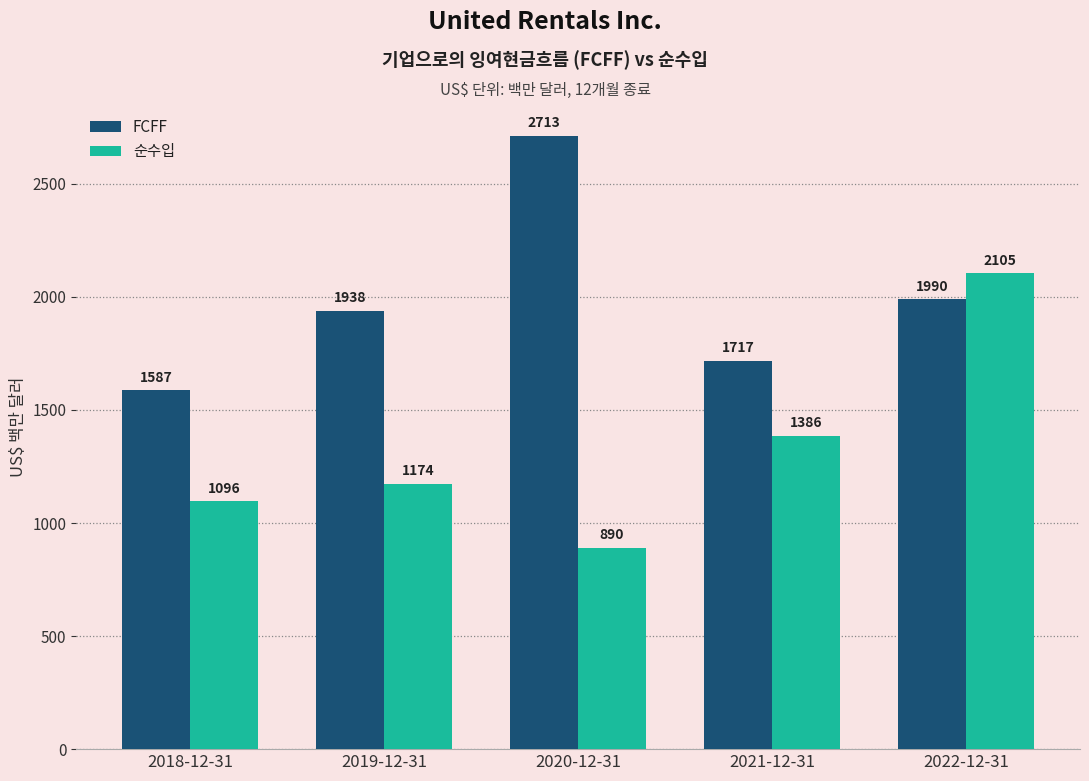

What is the minimum value shown in the chart?

890